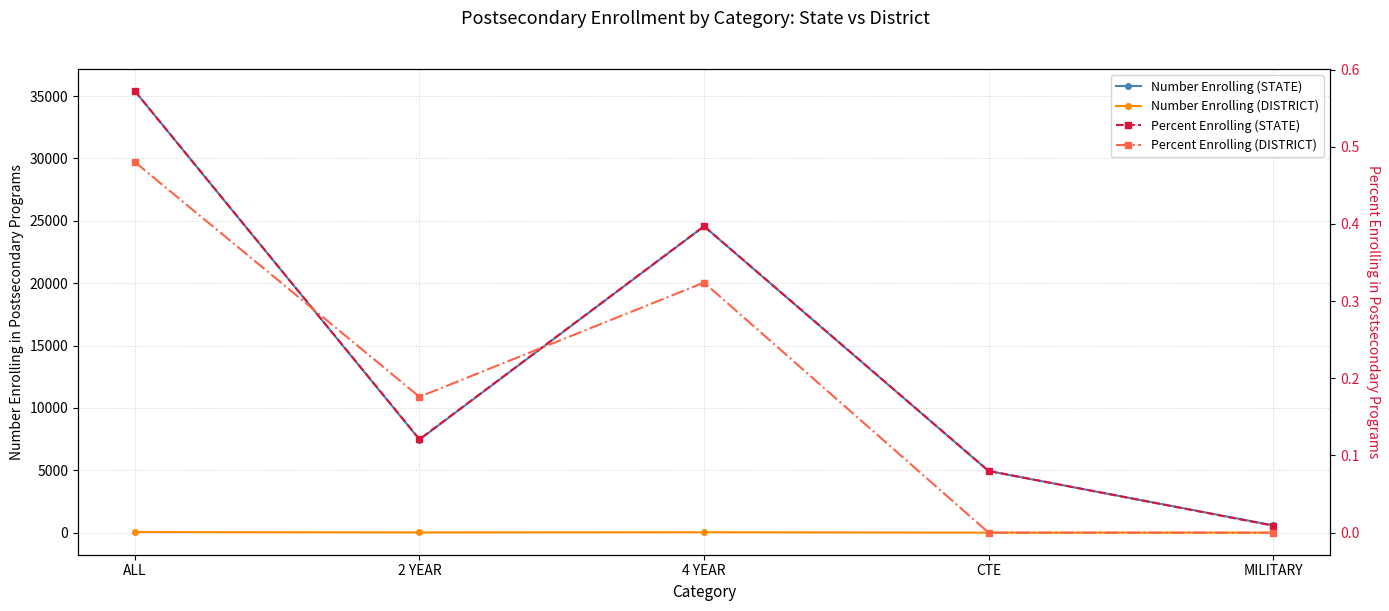

What is the difference between the maximum and second lowest values in the Percent Enrolling (DISTRICT) series?

0.5